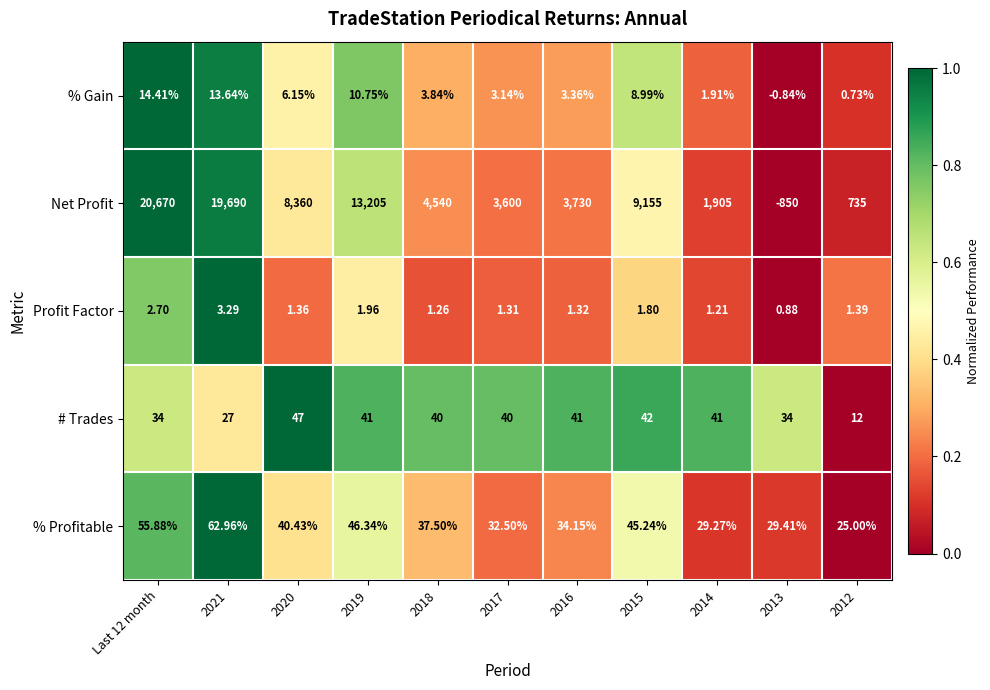

Which series has the widest spread of values?

Net Profit